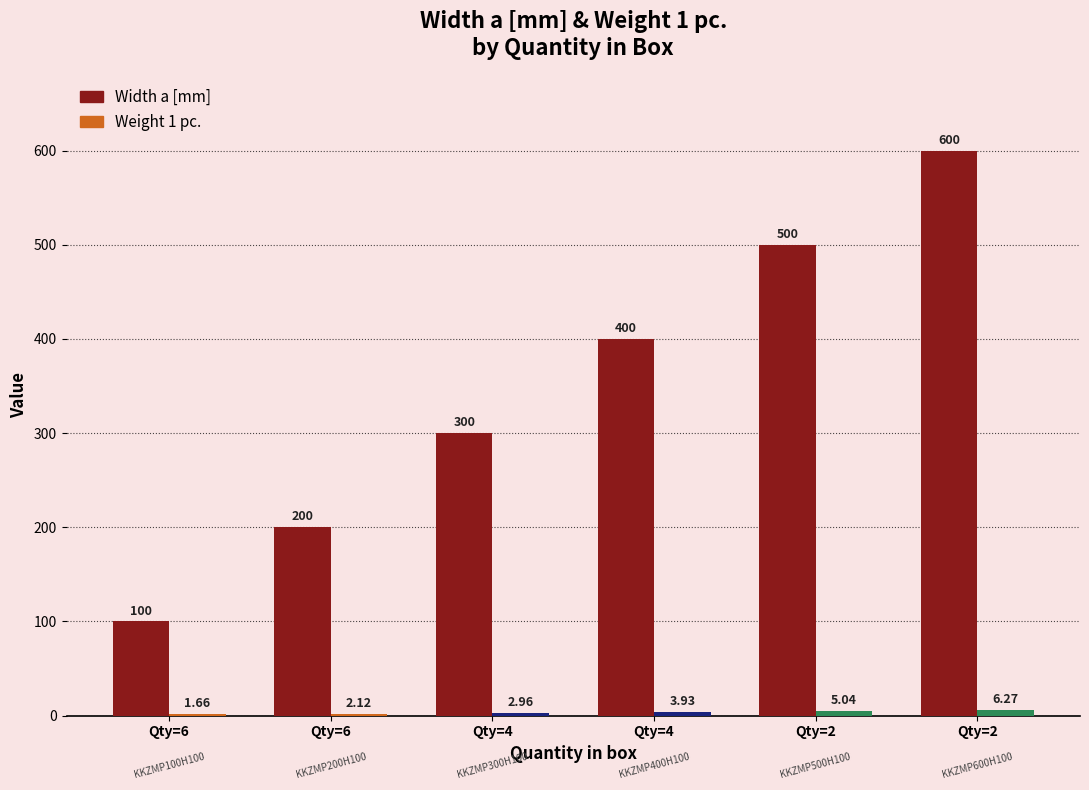

At which label does Width a [mm] first exceed 400?

Qty=2